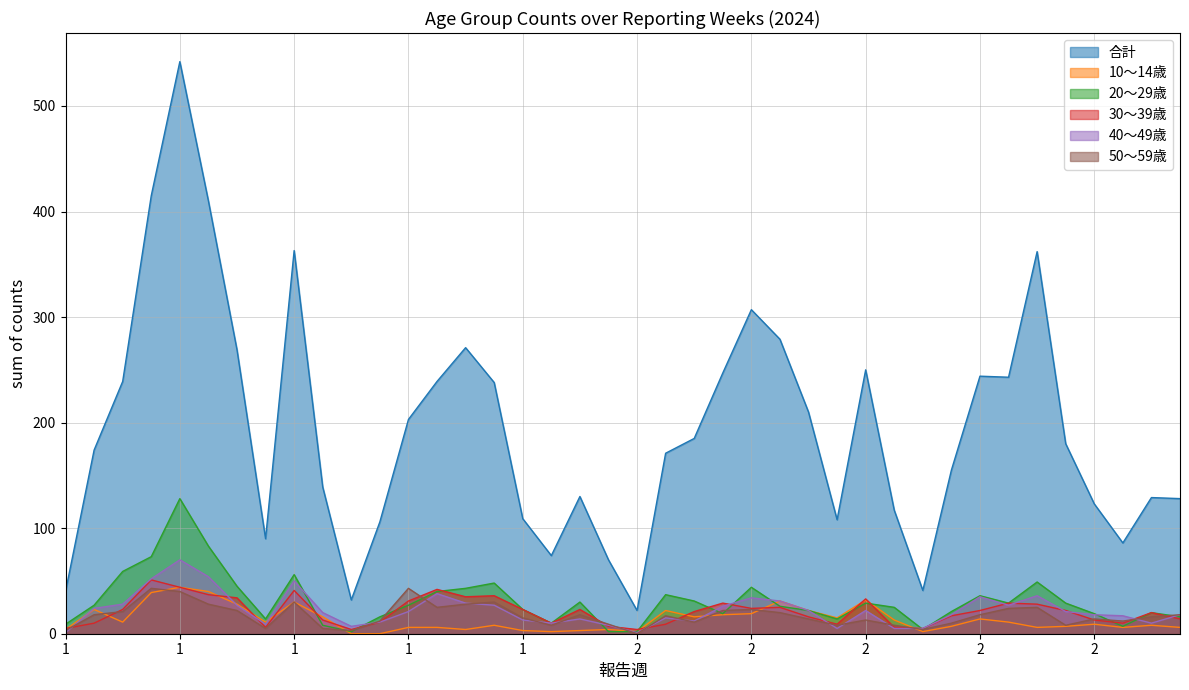

Is it true that 30～39歳 equals 6 at 2?

True